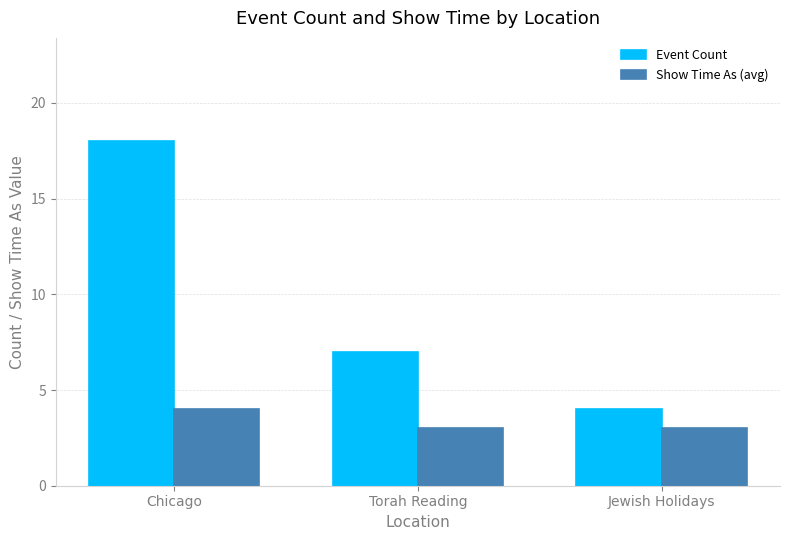

Which category has the lowest value in the Event Count series?

Jewish Holidays